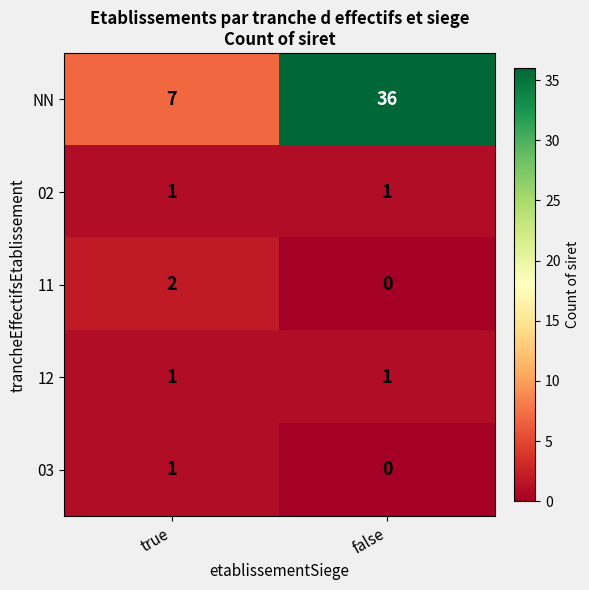

Which label corresponds to the largest value in the chart?

false